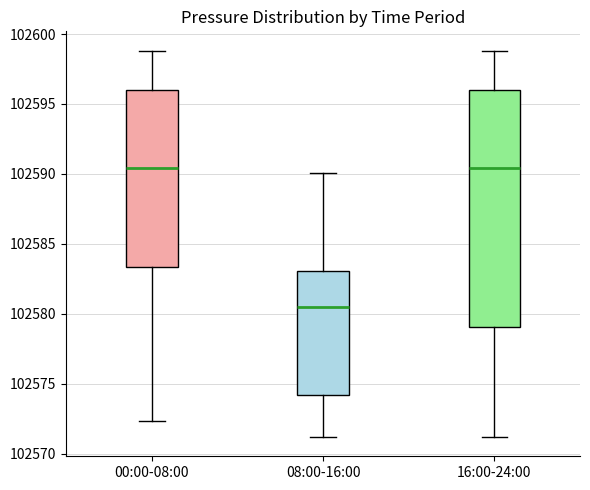

Where does the lower whisker of the box for 00:00-08:00 end on the y-axis? The values are not printed on the chart, so give them approximately, as read against the axis.

102572.5